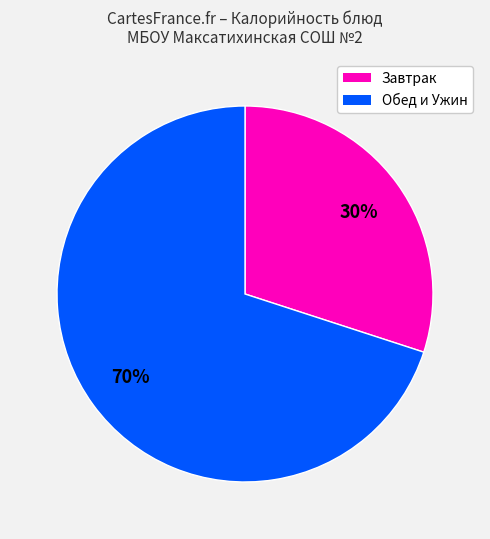

Is there a majority slice in this chart?

Yes